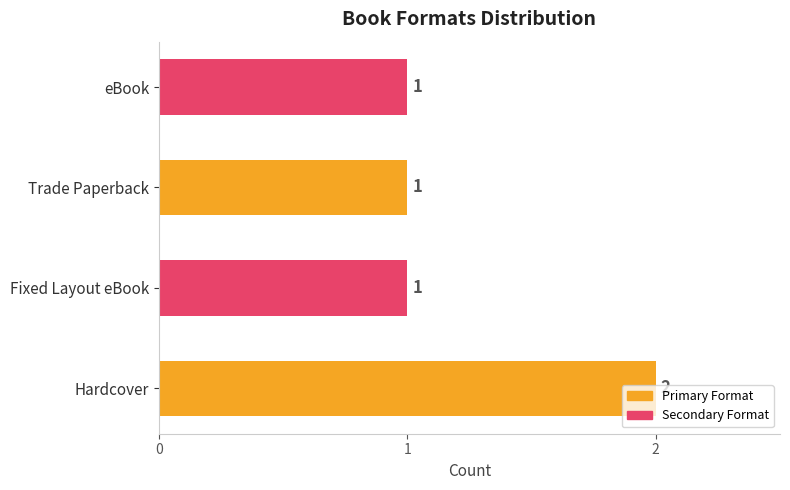

The value at Hardcover is 3. True or false?

False